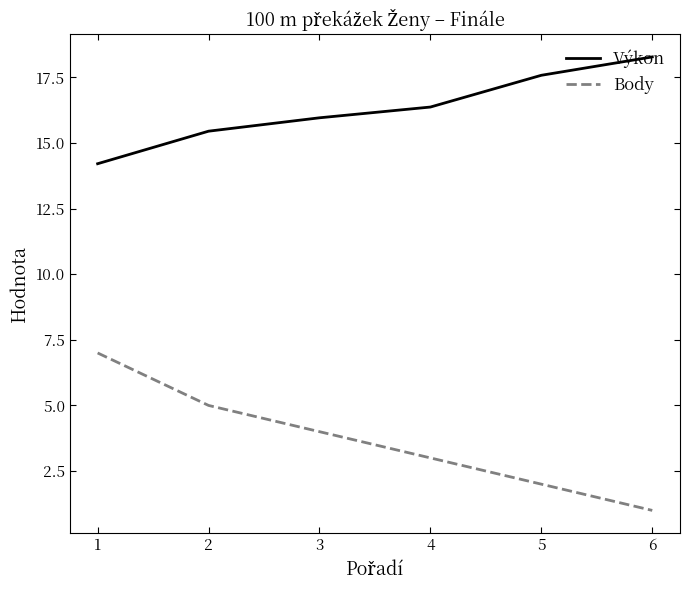

Is it true that Výkon equals 18.3 at 6?

True